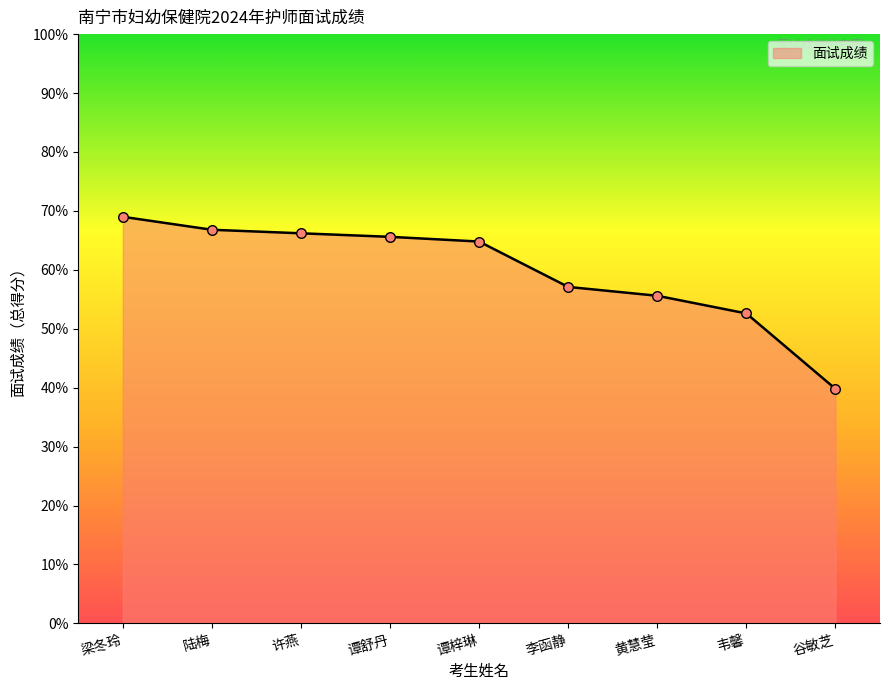

What is the change in value from 陆梅 to 谭舒丹?

-1.2